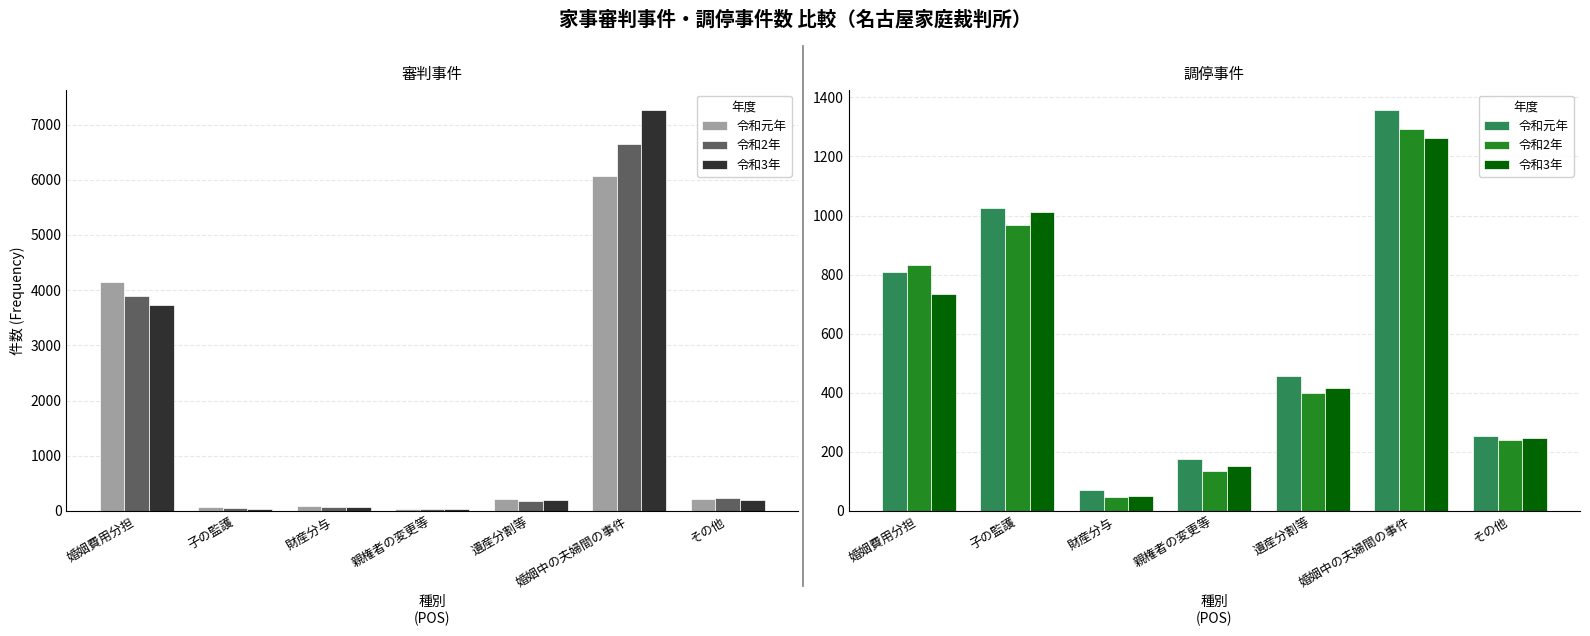

What is the label of the 4th bar from the right?

親権者の変更等